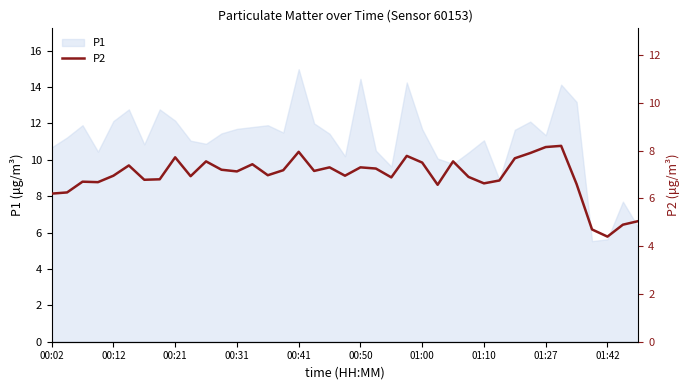

The P1 series shows 14.4 at 00:50. True or false?

True